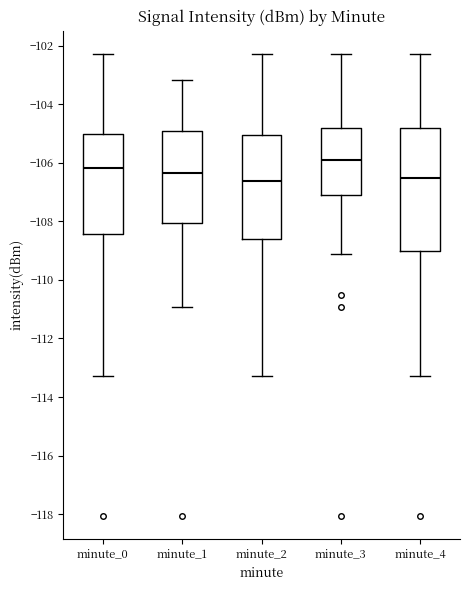

Which box is the tallest, from its lower edge to its upper edge?

minute_4